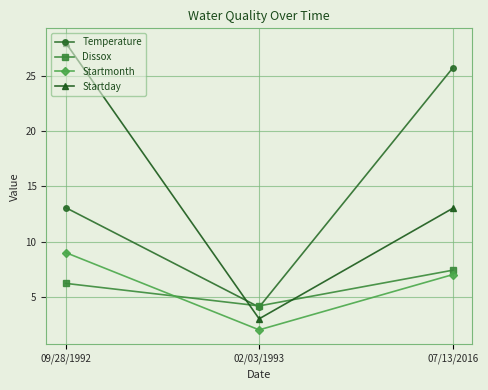

The value of Dissox at 02/03/1993 is 2.8. True or false?

False